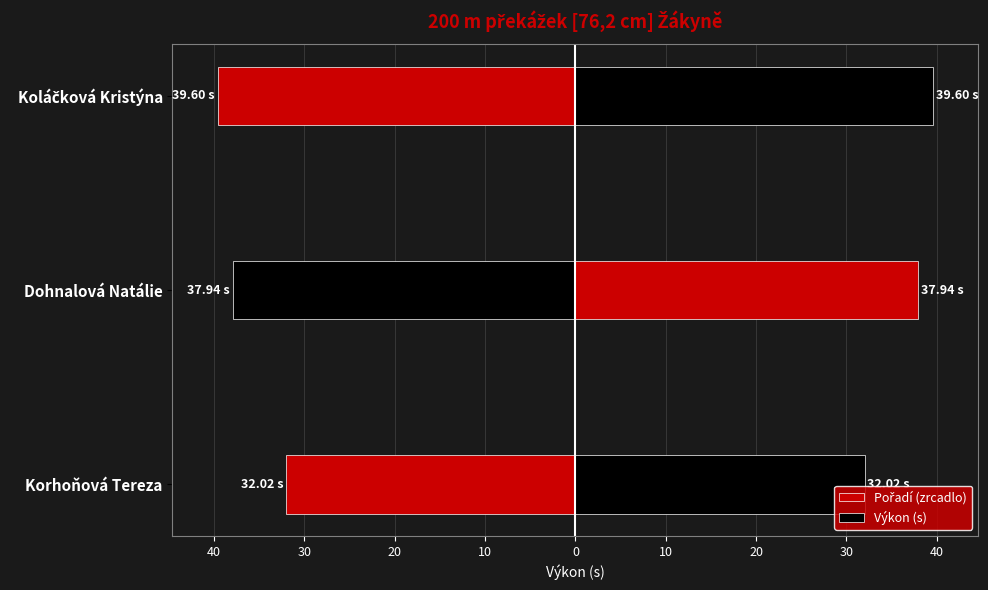

How many bars are there in total?

6